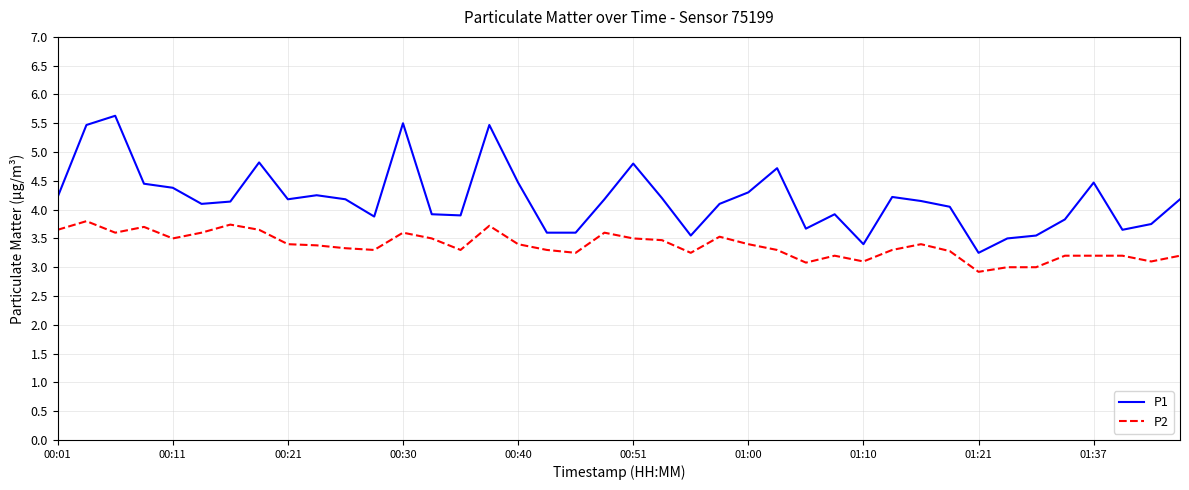

In P1, how many points are higher than both neighbors (excluding endpoints)?

10